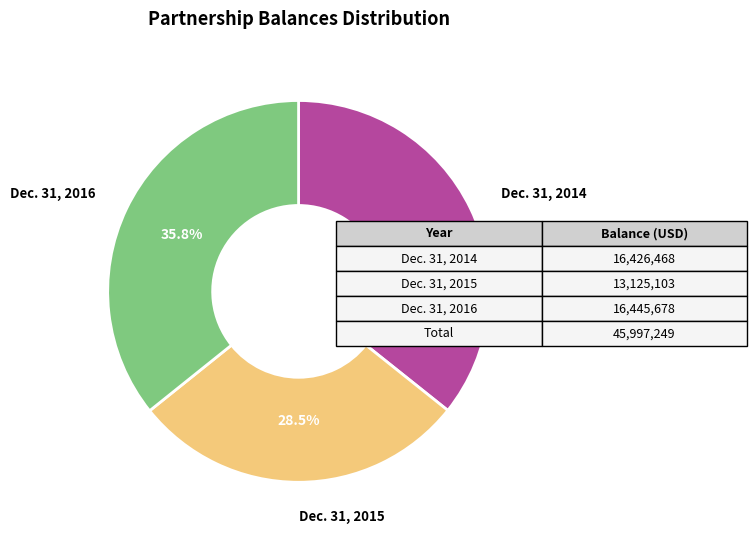

To the nearest percent, what is the difference between the largest and smallest slice percentages?

7%